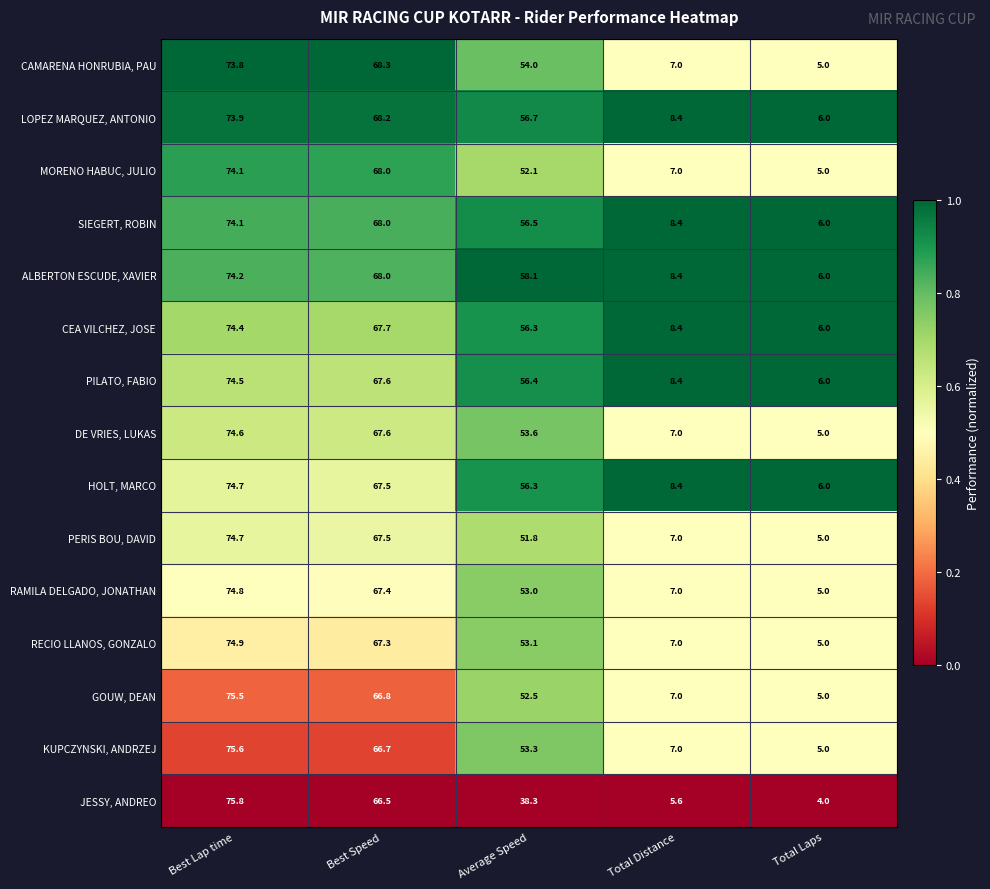

Which label corresponds to the smallest value in the chart?

Total Laps